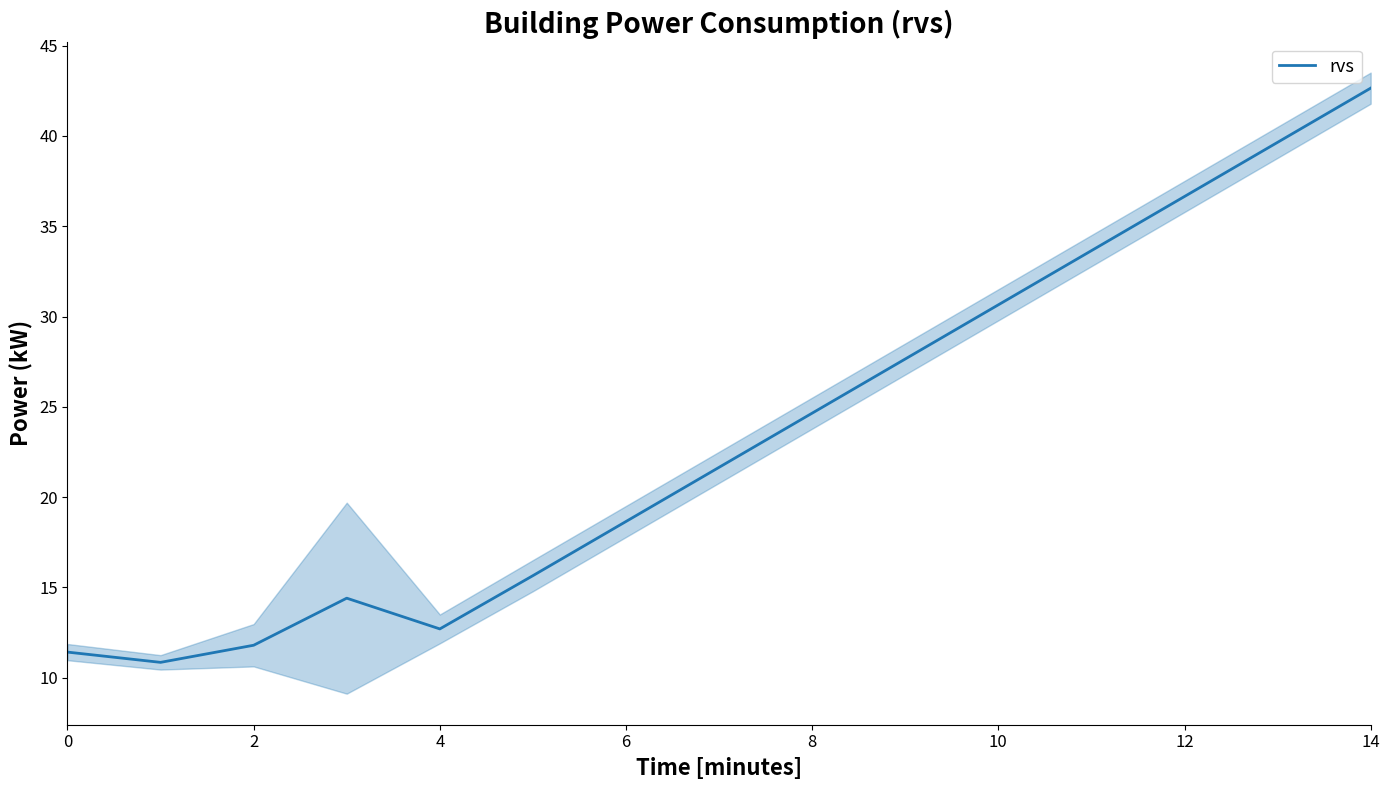

How many points are lower than both their immediate neighbors (excluding endpoints)?

2